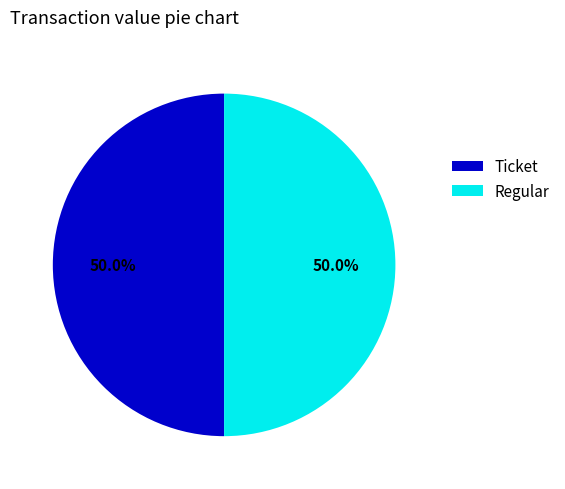

Combined, what portion of the pie is Ticket and Regular?

100.0%